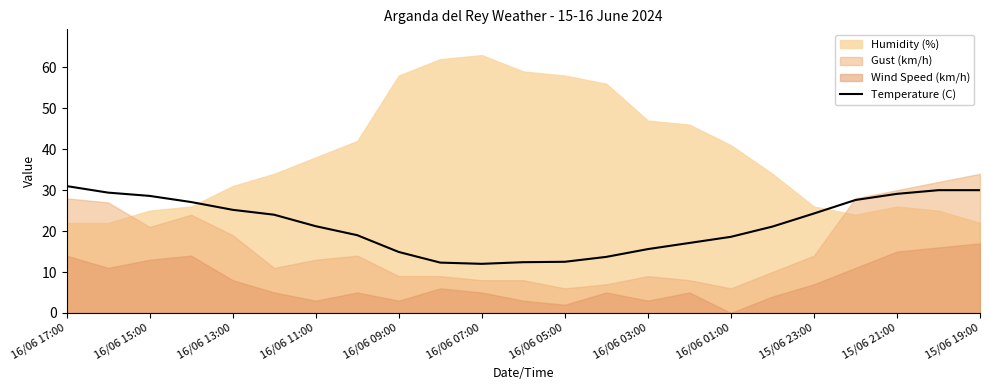

What is the value of the 14th point from the left?

13.7